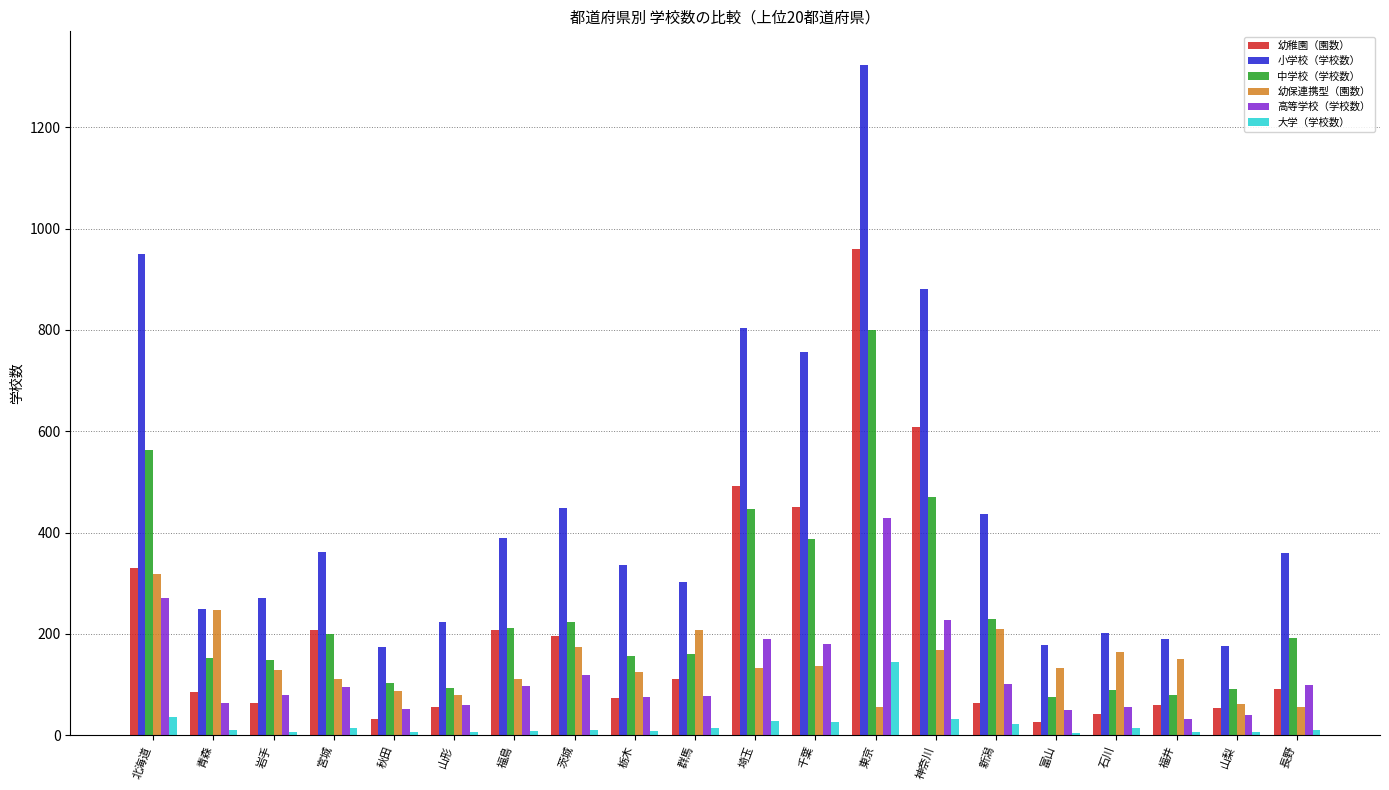

Which label corresponds to the largest value in the chart?

東京